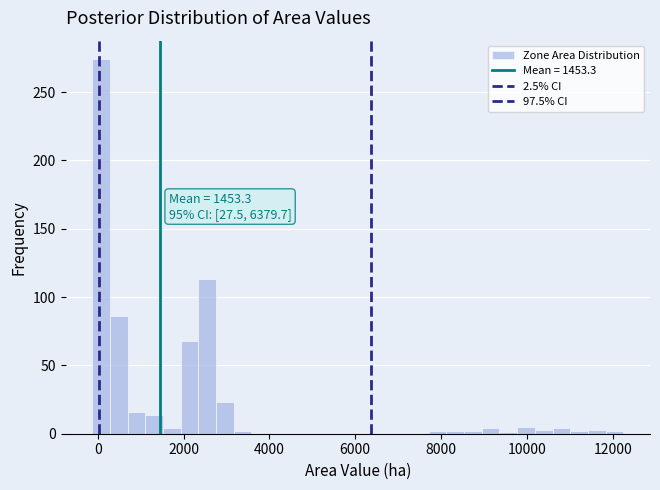

Read against the x-axis, roughly where is the centre of the tallest bar?

0